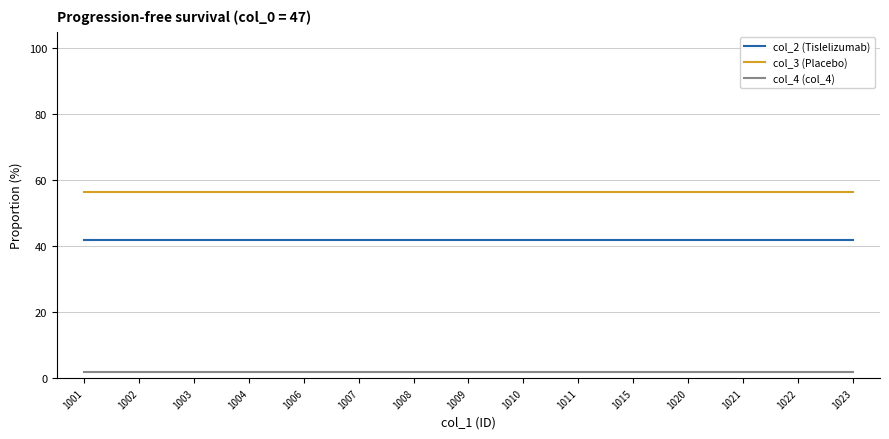

Which label corresponds to the largest value in the chart?

1001